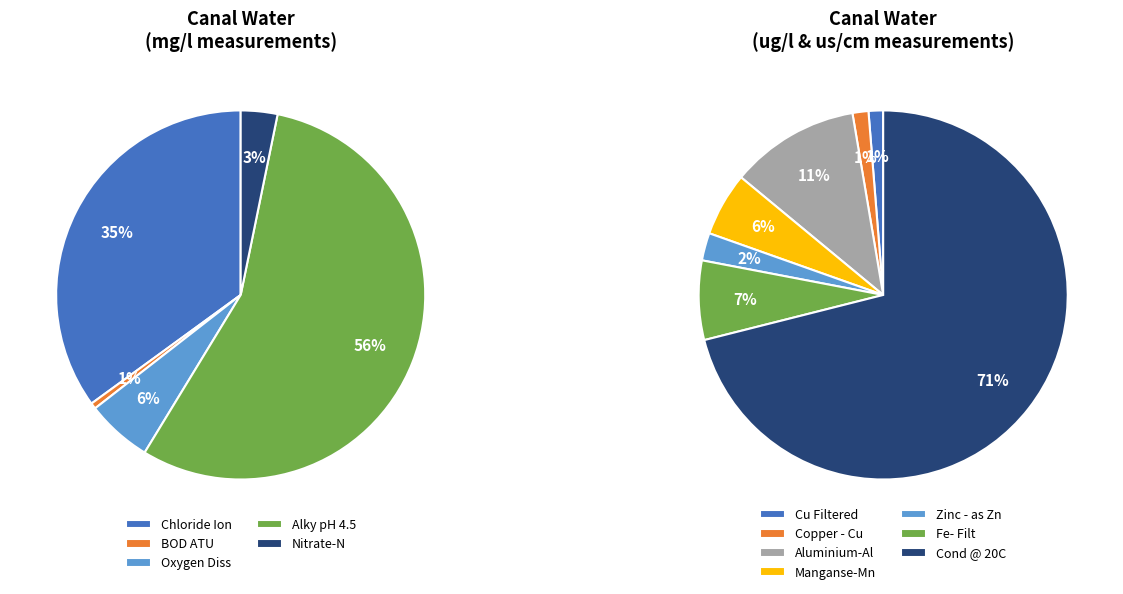

True or false: Cond @ 20C accounts for 67% of the total.

False